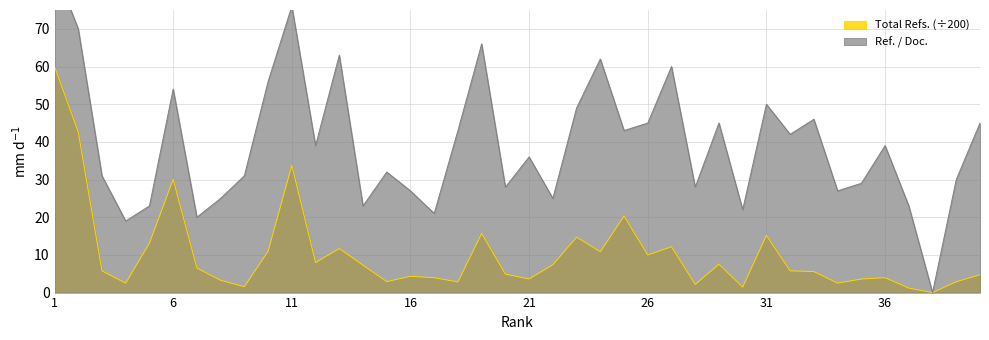

At which category is the sum across all series the highest?

1